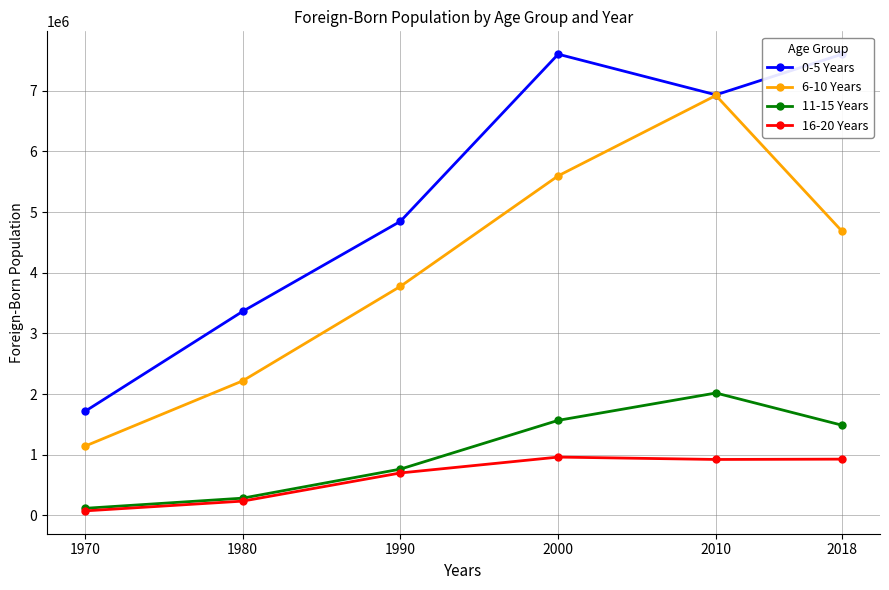

At which category does 11-15 Years reach its first local peak?

2010